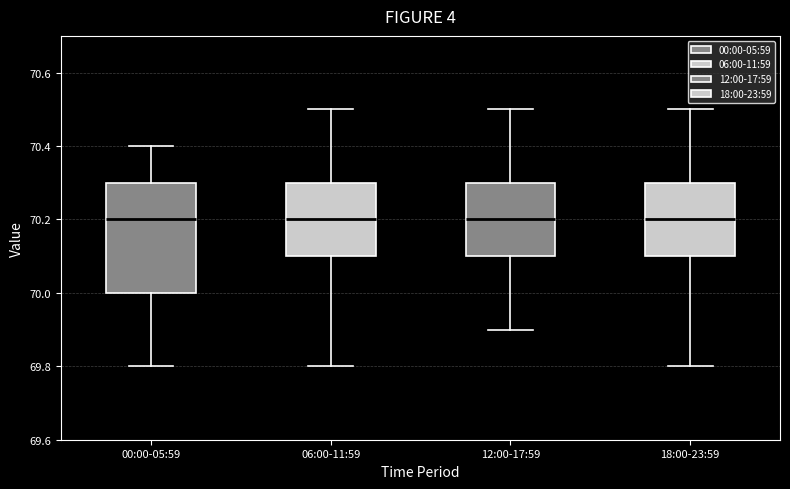

Reading left to right, transcribe this box plot: for each box, give where its median line is, the range the box spans, and where its two whiskers end, as read against the y-axis. The values are not printed on the chart, so give them approximately, as read against the axis.

00:00-05:59: median 70.2, box 70.0 to 70.3, whiskers 69.8 to 70.4
06:00-11:59: median 70.2, box 70.1 to 70.3, whiskers 69.8 to 70.5
12:00-17:59: median 70.2, box 70.1 to 70.3, whiskers 69.9 to 70.5
18:00-23:59: median 70.2, box 70.1 to 70.3, whiskers 69.8 to 70.5